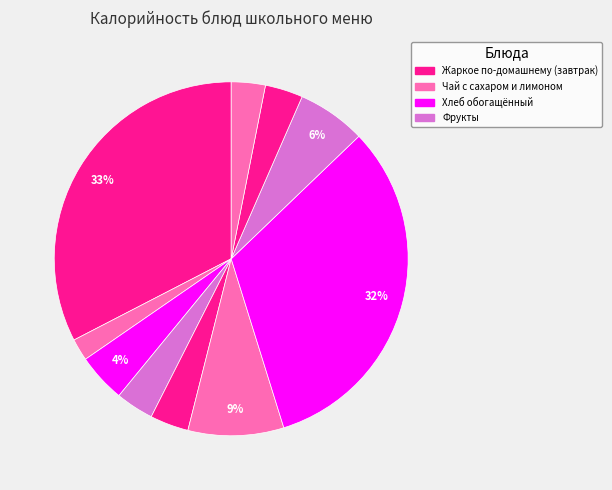

Count the number of slices in the pie.

10